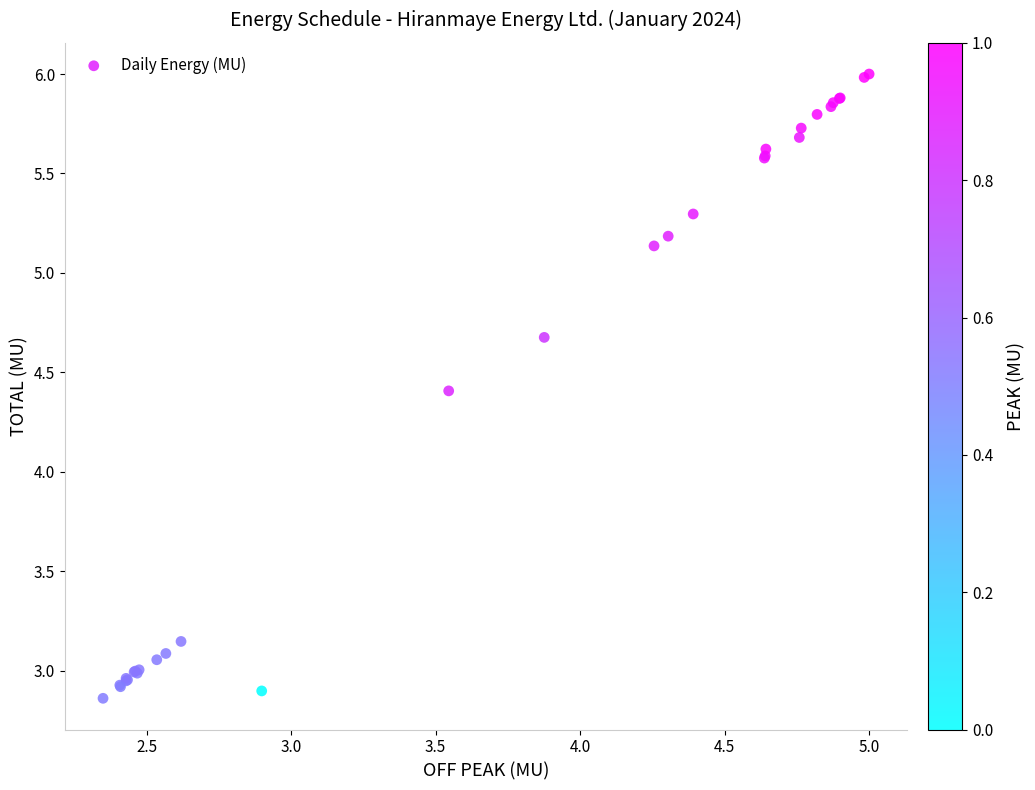

What Y value in the scatter plot is closest to 4?

4.4